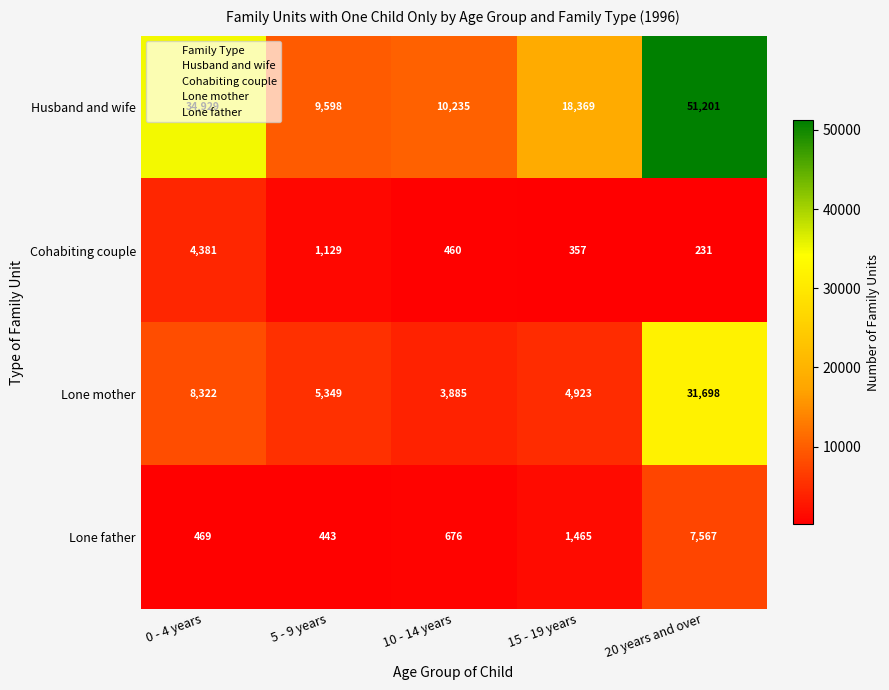

What is the difference between the highest and lowest values at 0 - 4 years?

34460